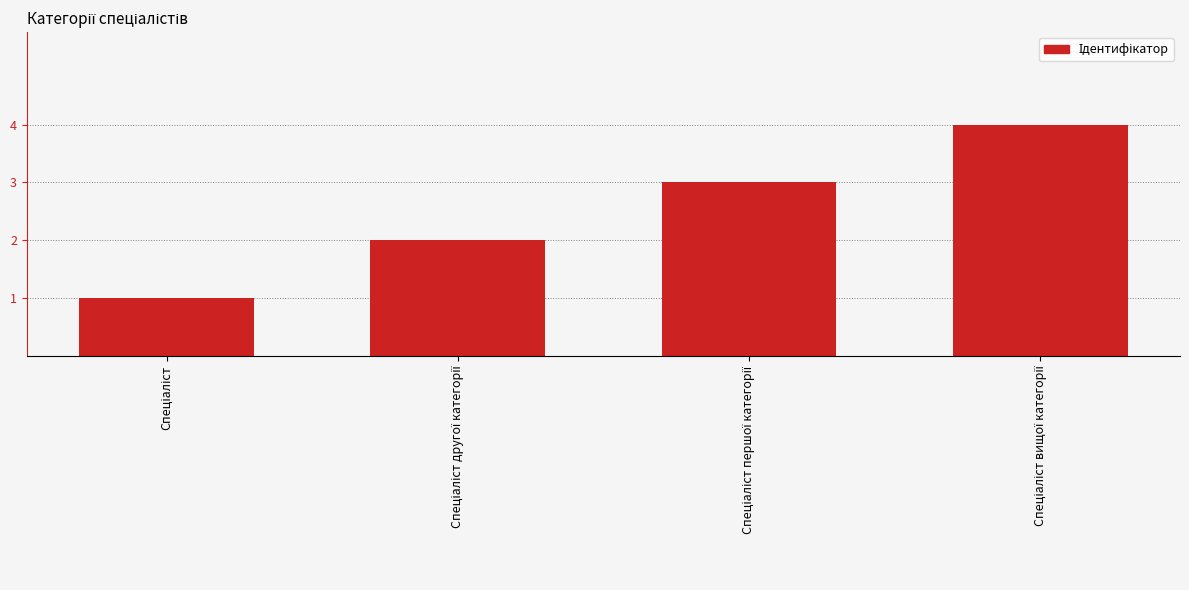

Count the number of data series in this chart.

1